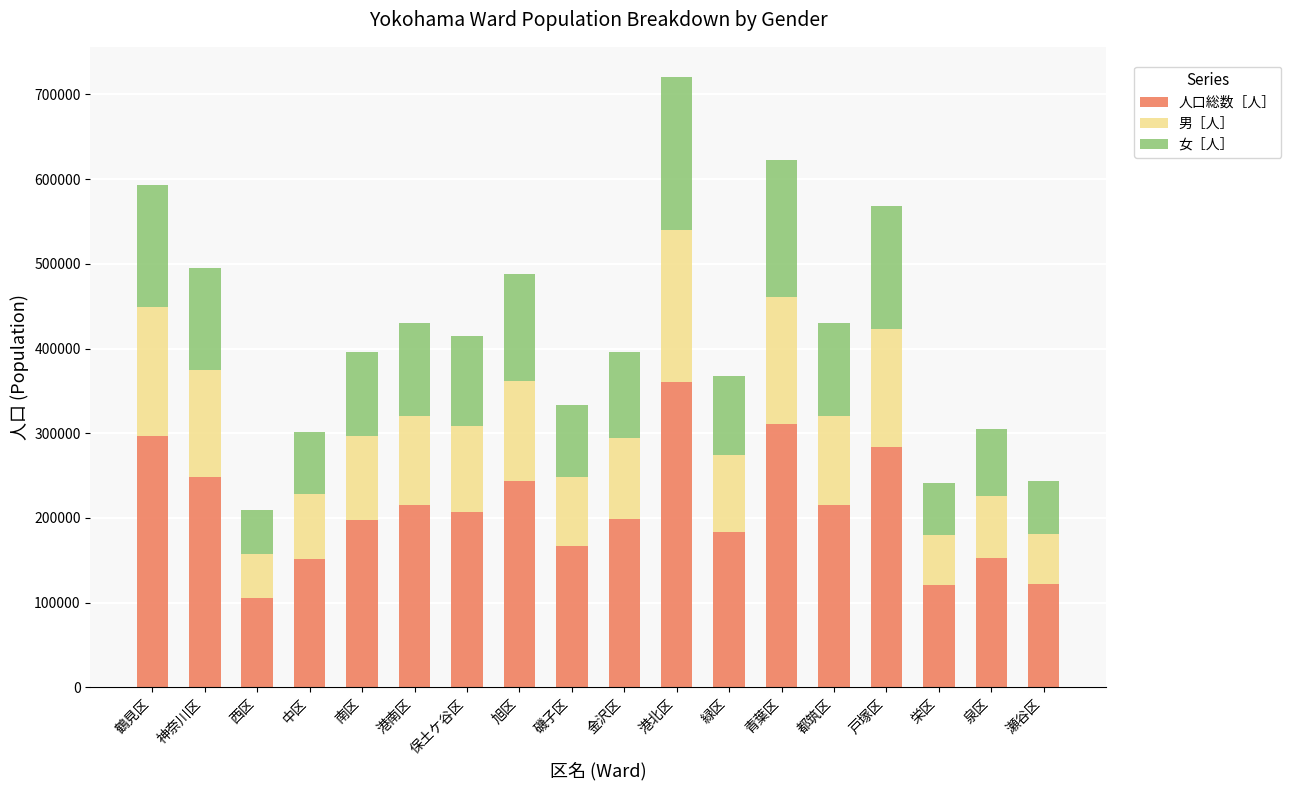

What is the difference between the maximum and minimum values in the 人口総数［人］ series?

255321